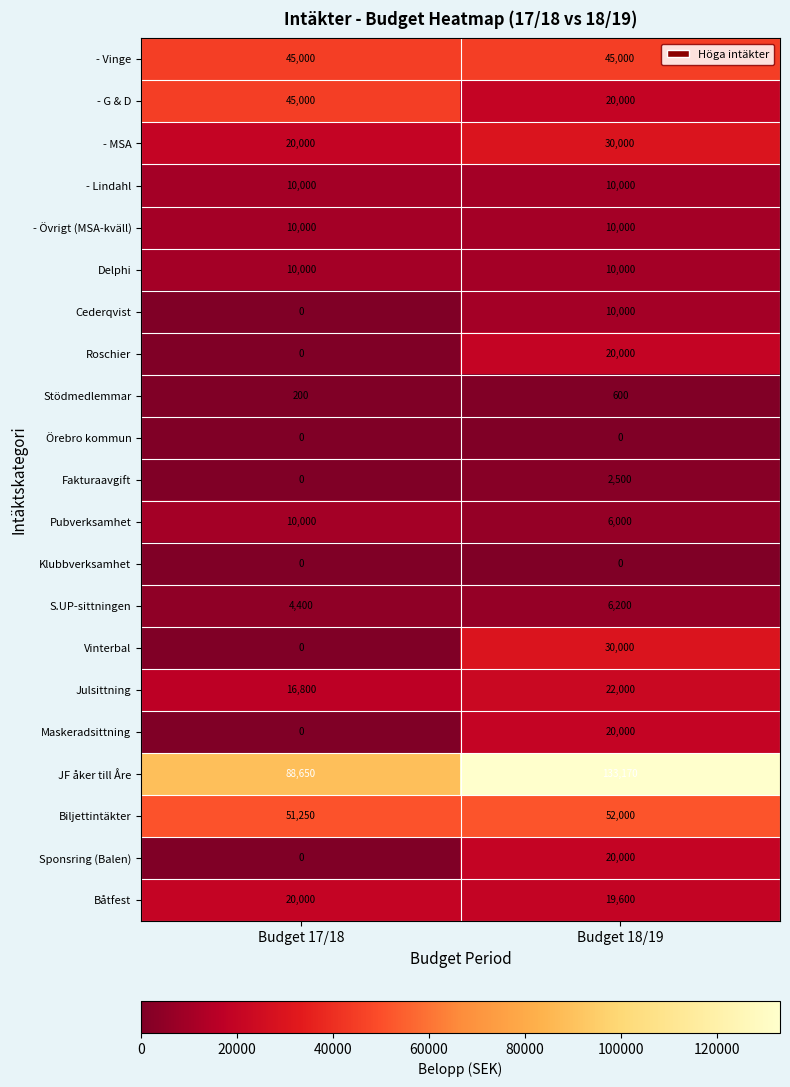

At which category is the sum across all series the highest?

Budget 18/19